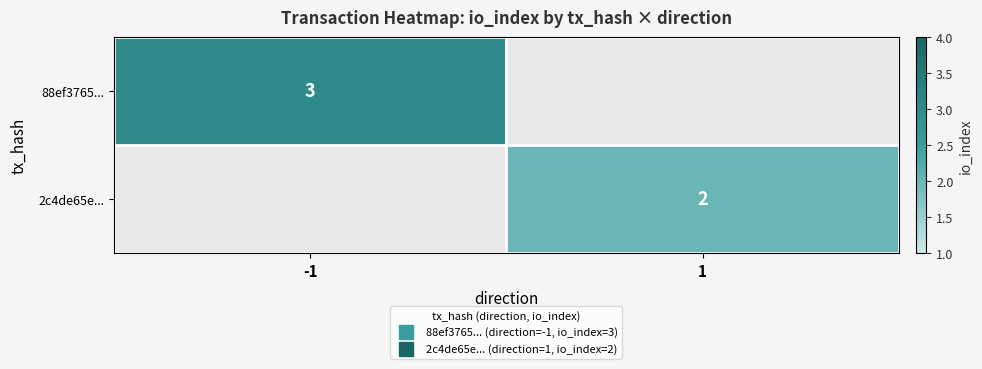

List the series in order of their peak value, lowest first.

88ef3765..., 2c4de65e...